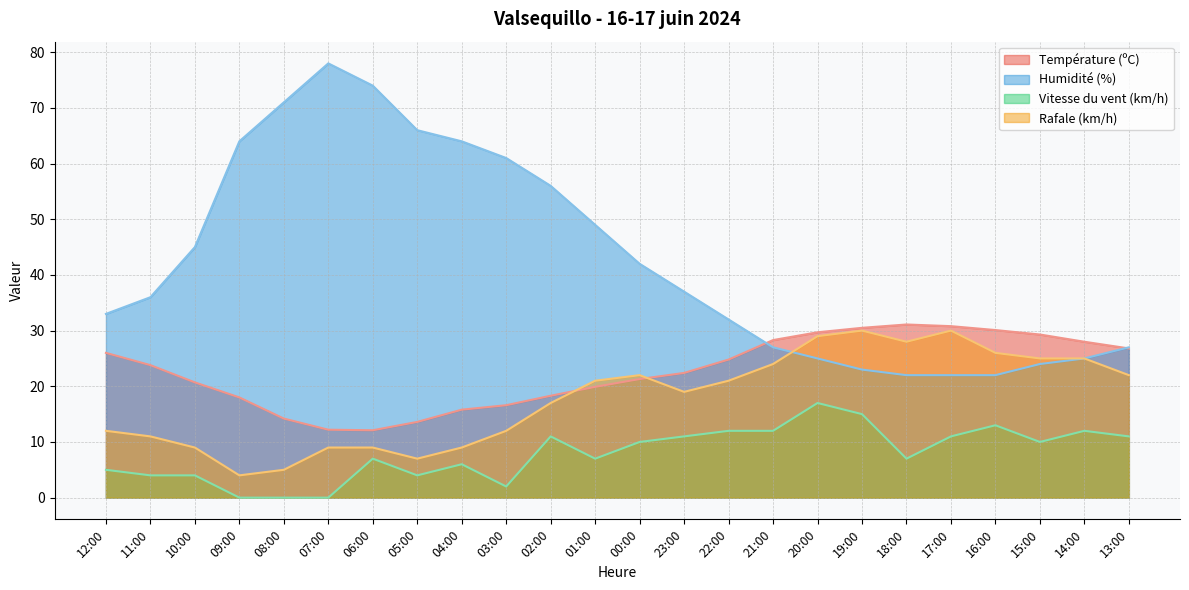

What is the sum of the Humidité (%) values at 13:00 and 12:00?

60.0